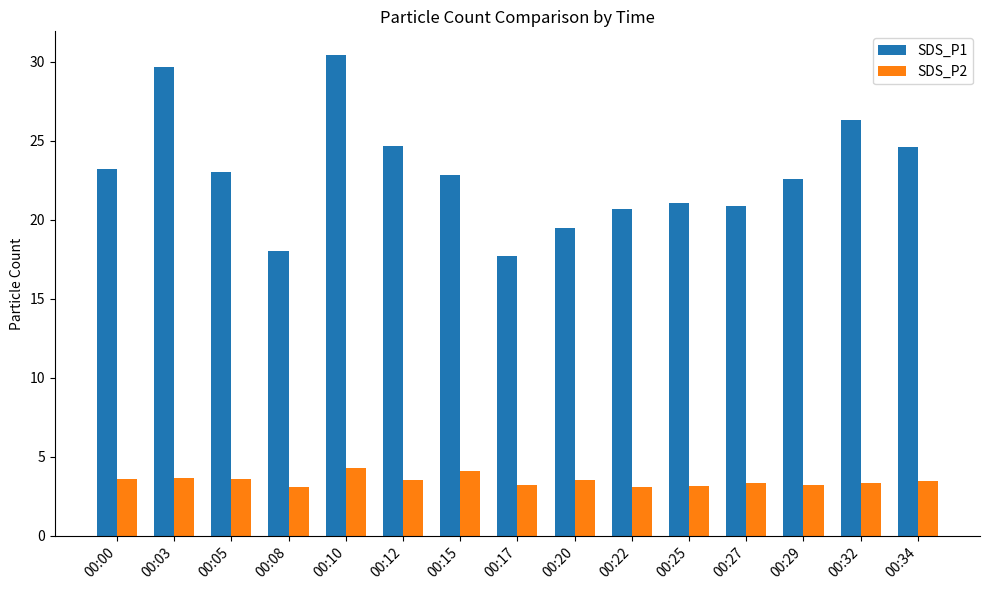

Is it true that SDS_P1 equals 18.0 at 00:08?

True